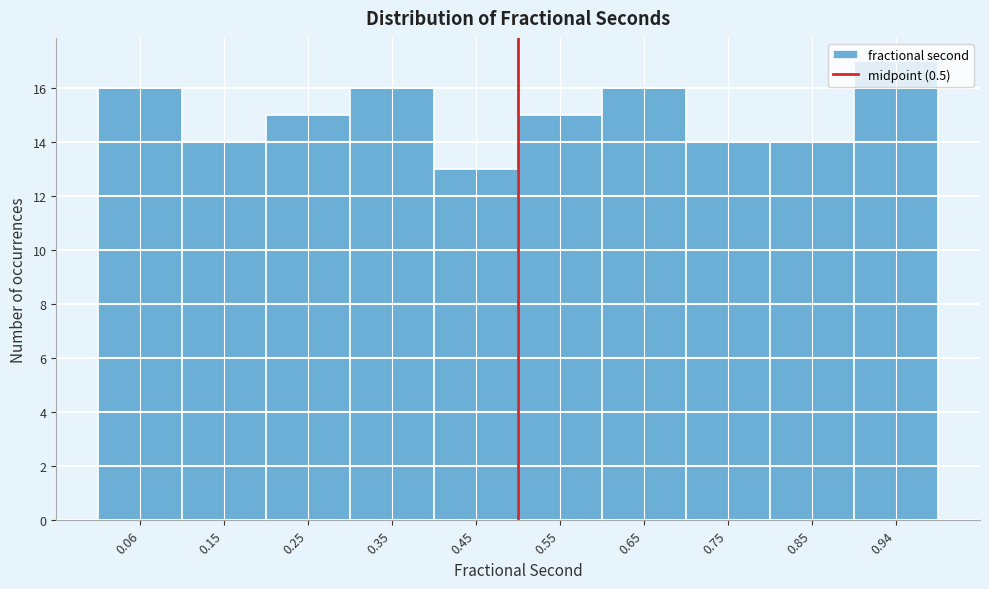

Reading left to right, list every bar in this chart as the range it spans on the x-axis followed by its height. Neither the bar edges nor the heights are printed on the chart, so give them approximately, as read against the axes.

0.01 to 0.11: 16
0.11 to 0.20: 14
0.20 to 0.30: 15
0.30 to 0.40: 16
0.40 to 0.50: 13
0.50 to 0.60: 15
0.60 to 0.70: 16
0.70 to 0.80: 14
0.80 to 0.90: 14
0.90 to 0.99: 17